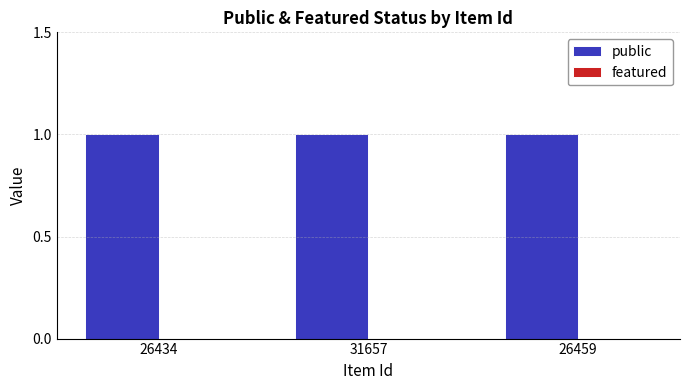

List the series in order of their overall mean, lowest first.

featured, public